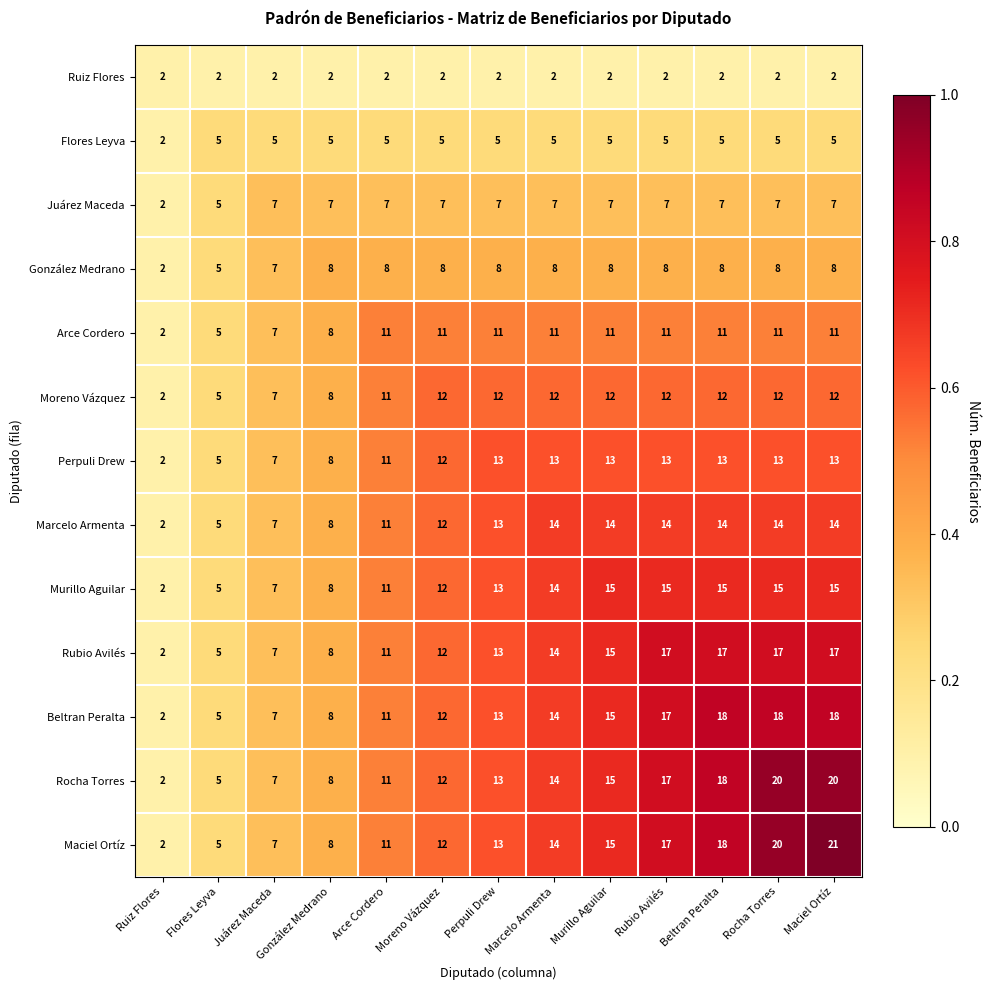

The Juárez Maceda series shows 10 at Perpuli Drew. True or false?

False